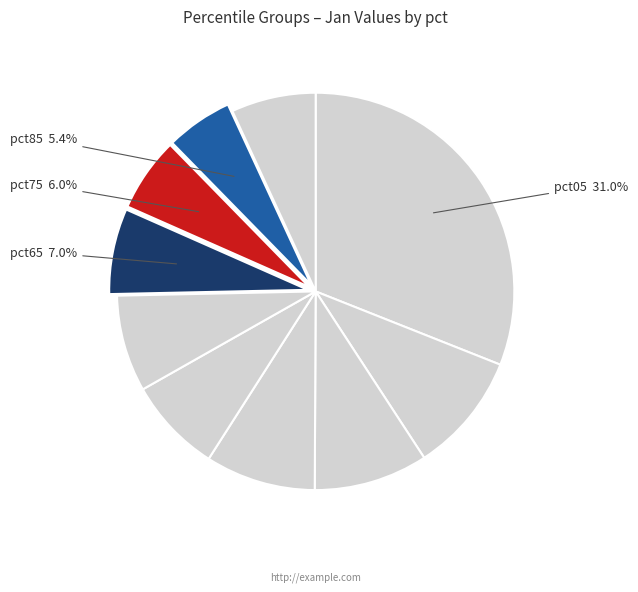

How many slices are in this pie chart?

10